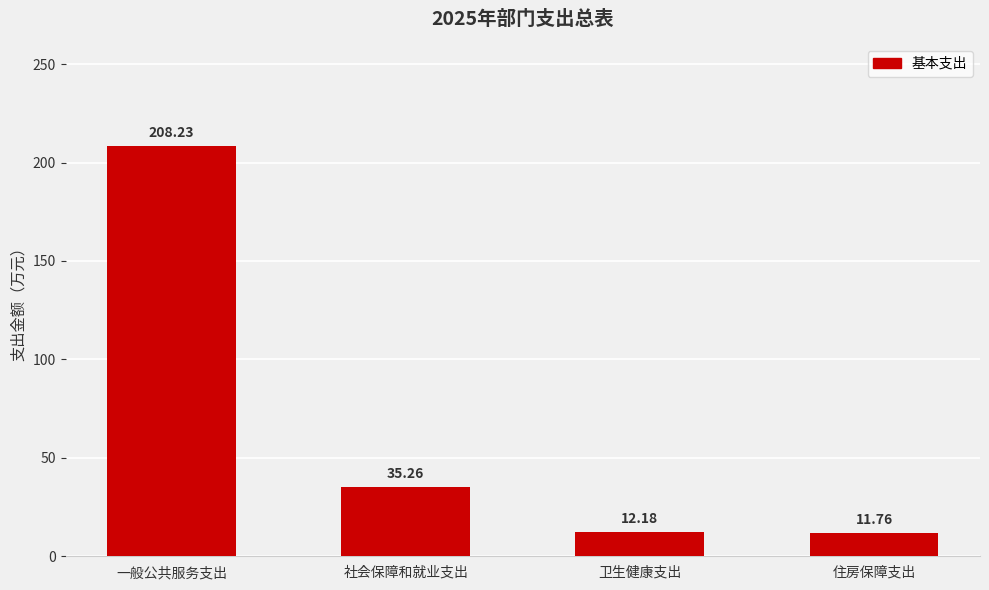

What position from the left is 一般公共服务支出?

1